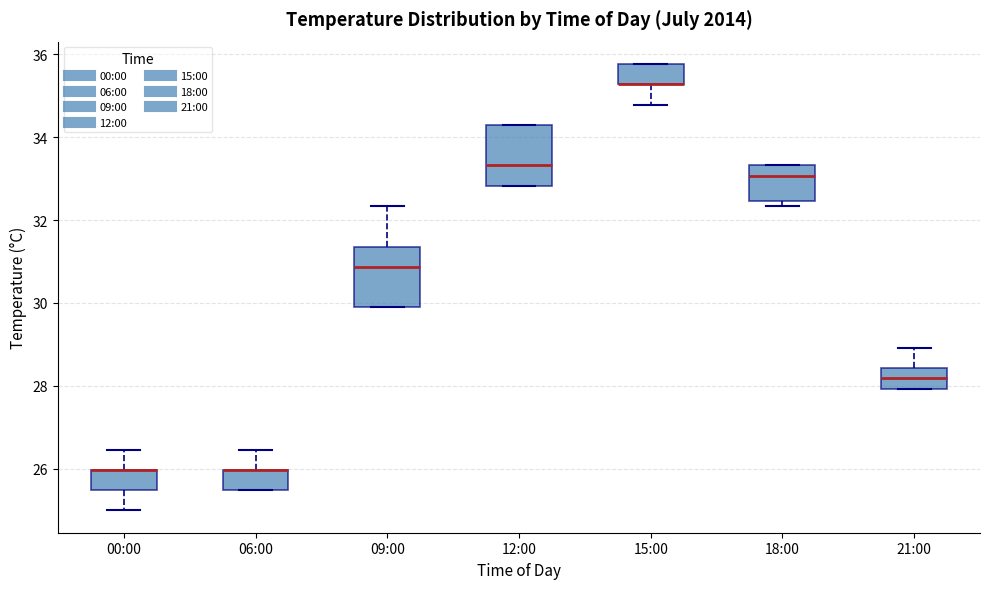

Where is the upper edge of the box for 18:00 on the y-axis? The values are not printed on the chart, so give them approximately, as read against the axis.

33.4